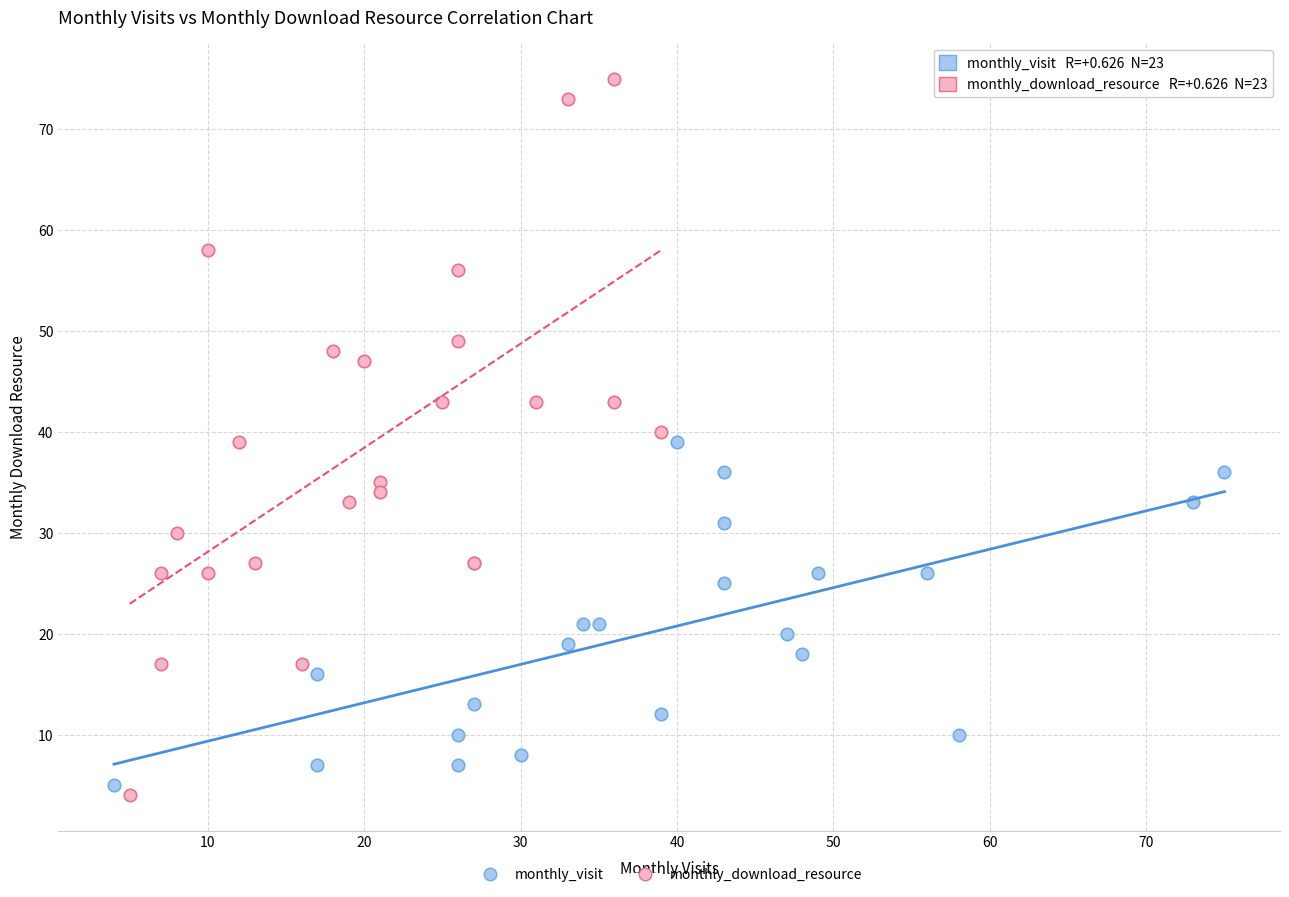

Which series contains the highest Y value?

monthly_download_resource